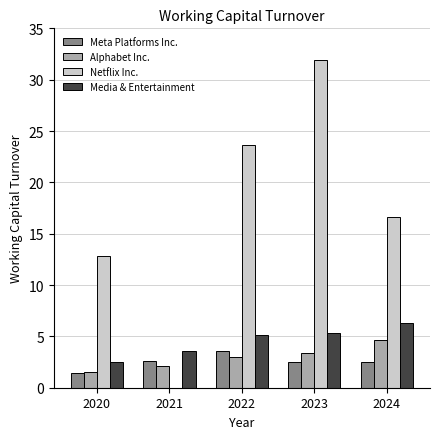

The Media & Entertainment series shows 7.9 at 2022. True or false?

False